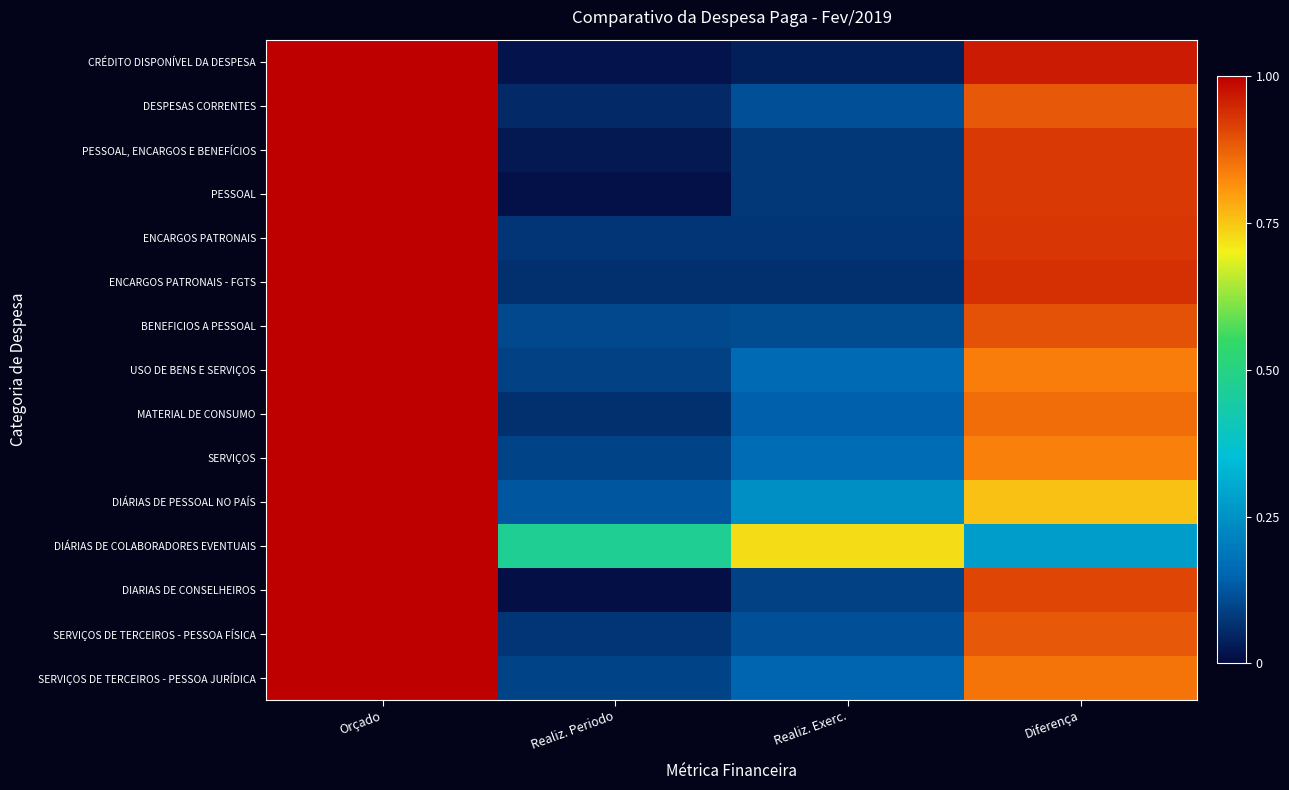

Reading left to right, what are all the values shown in this chart?

CRÉDITO DISPONÍVEL DA DESPESA: Orçado=1.0	Realiz. Periodo=0.0	Realiz. Exerc.=0.0	Diferença=1.0
DESPESAS CORRENTES: Orçado=1.0	Realiz. Periodo=0.1	Realiz. Exerc.=0.1	Diferença=0.9
PESSOAL, ENCARGOS E BENEFÍCIOS: Orçado=1.0	Realiz. Periodo=0.0	Realiz. Exerc.=0.1	Diferença=0.9
PESSOAL: Orçado=1.0	Realiz. Periodo=0.0	Realiz. Exerc.=0.1	Diferença=0.9
ENCARGOS PATRONAIS: Orçado=1.0	Realiz. Periodo=0.1	Realiz. Exerc.=0.1	Diferença=0.9
ENCARGOS PATRONAIS - FGTS: Orçado=1.0	Realiz. Periodo=0.1	Realiz. Exerc.=0.1	Diferença=0.9
BENEFICIOS A PESSOAL: Orçado=1.0	Realiz. Periodo=0.1	Realiz. Exerc.=0.1	Diferença=0.9
USO DE BENS E SERVIÇOS: Orçado=1.0	Realiz. Periodo=0.1	Realiz. Exerc.=0.2	Diferença=0.8
MATERIAL DE CONSUMO: Orçado=1.0	Realiz. Periodo=0.1	Realiz. Exerc.=0.1	Diferença=0.9
SERVIÇOS: Orçado=1.0	Realiz. Periodo=0.1	Realiz. Exerc.=0.2	Diferença=0.8
DIÁRIAS DE PESSOAL NO PAÍS: Orçado=1.0	Realiz. Periodo=0.1	Realiz. Exerc.=0.2	Diferença=0.8
DIÁRIAS DE COLABORADORES EVENTUAIS: Orçado=1.0	Realiz. Periodo=0.5	Realiz. Exerc.=0.7	Diferença=0.3
DIARIAS DE CONSELHEIROS: Orçado=1.0	Realiz. Periodo=0.0	Realiz. Exerc.=0.1	Diferença=0.9
SERVIÇOS DE TERCEIROS - PESSOA FÍSICA: Orçado=1.0	Realiz. Periodo=0.1	Realiz. Exerc.=0.1	Diferença=0.9
SERVIÇOS DE TERCEIROS - PESSOA JURÍDICA: Orçado=1.0	Realiz. Periodo=0.1	Realiz. Exerc.=0.2	Diferença=0.8